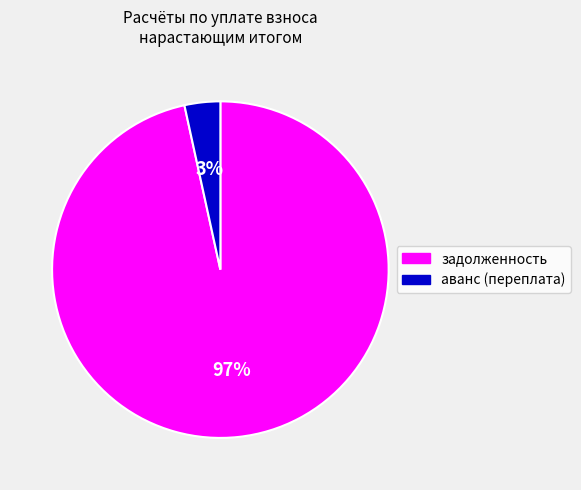

What is the largest slice in the pie chart?

задолженность